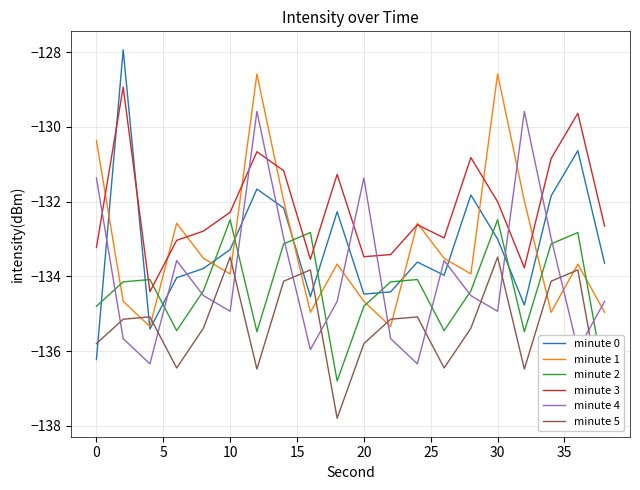

How many values in the minute 0 series exceed -133?

7